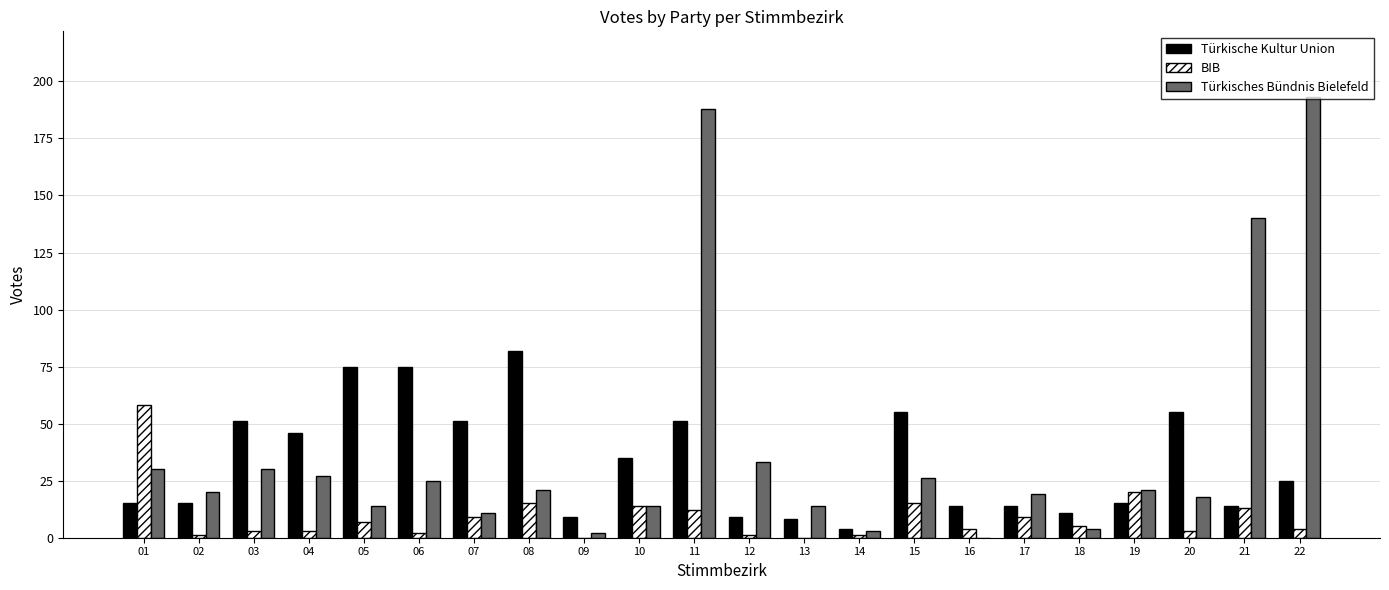

True or false: BIB has a value of 3 at 20.

True